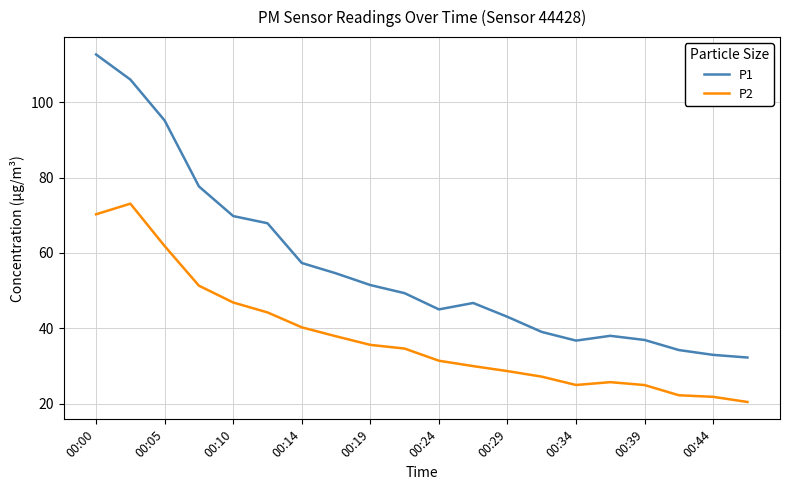

Which series has the largest total across all categories?

P1